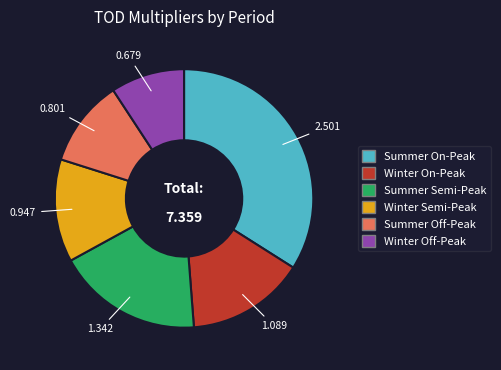

Does Summer Off-Peak represent more than half of the total?

No